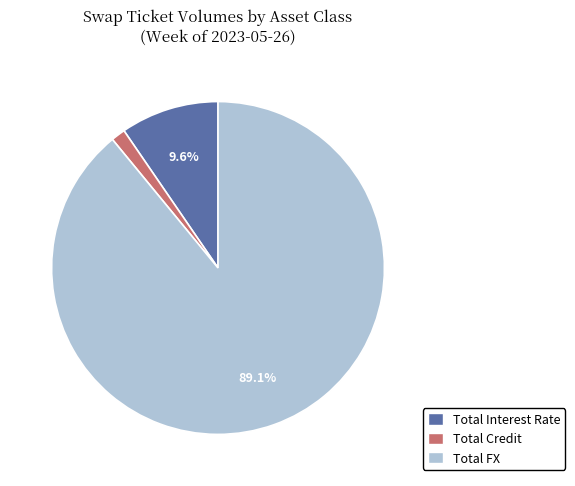

What percentage is the Total FX slice, to the nearest percent?

89%